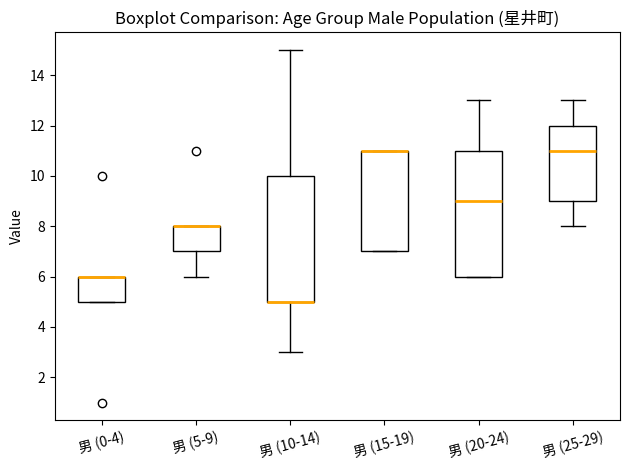

Reading left to right, read every box against the y-axis: the position of its median line, the range the box covers, and the ends of its whiskers. The values are not printed on the chart, so give them approximately, as read against the axis.

男 (0-4): median 6 (drawn on the box's upper edge), box 5 to 6, whiskers 5 to 6
男 (5-9): median 8 (drawn on the box's upper edge), box 7 to 8, whiskers 6 to 8
男 (10-14): median 5 (drawn on the box's lower edge), box 5 to 10, whiskers 3 to 15
男 (15-19): median 11 (drawn on the box's upper edge), box 7 to 11, whiskers 7 to 11
男 (20-24): median 9, box 6 to 11, whiskers 6 to 13
男 (25-29): median 11, box 9 to 12, whiskers 8 to 13